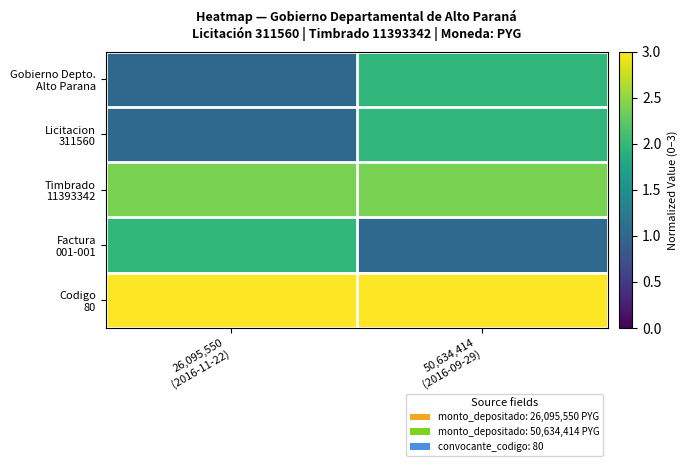

Which series has the largest total across all categories?

Codigo 80